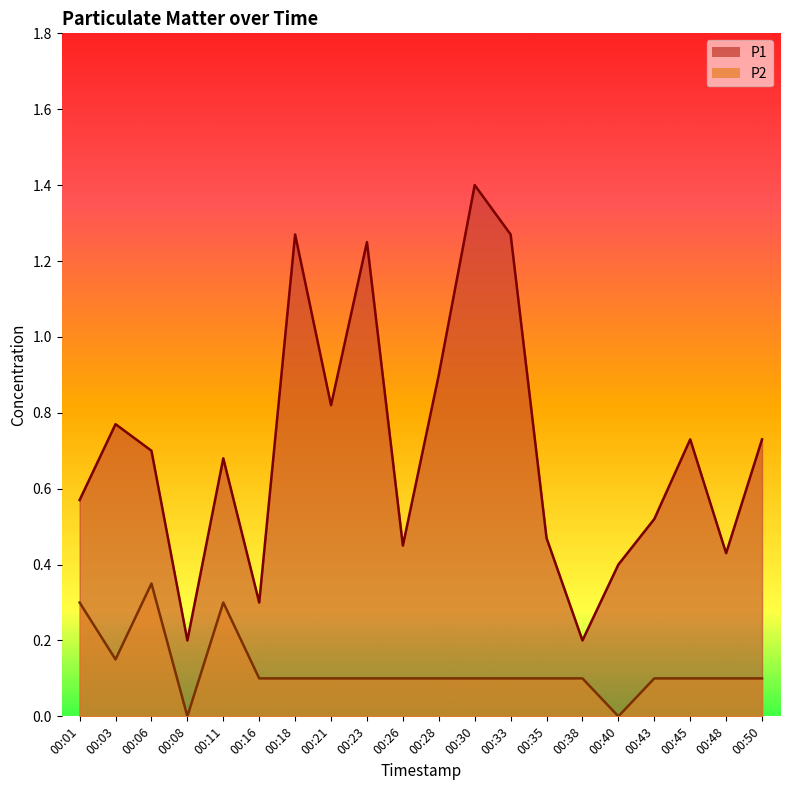

True or false: P2 and P1 cross at least once.

False